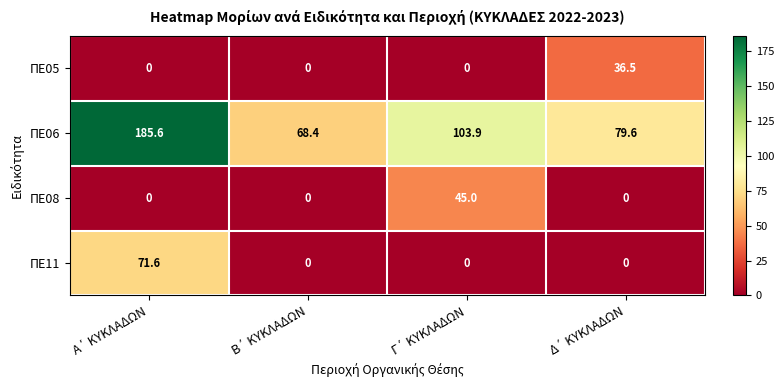

What is the difference between the maximum and minimum values in the ΠΕ11 series?

71.6